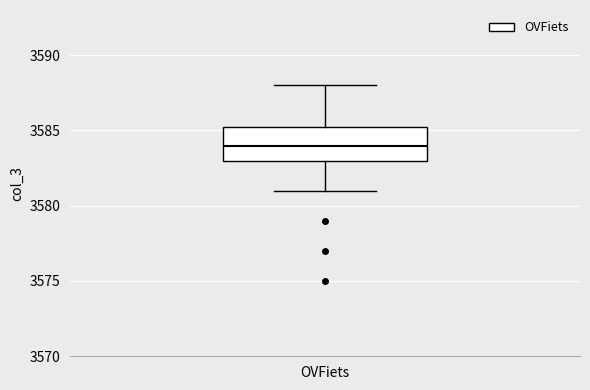

Read this box plot against the y-axis: the position of the median line, the range covered by the box, and the ends of both whiskers. The values are not printed on the chart, so give them approximately, as read against the axis.

median 3584.0, box 3583.0 to 3585.5, whiskers 3581.0 to 3588.0